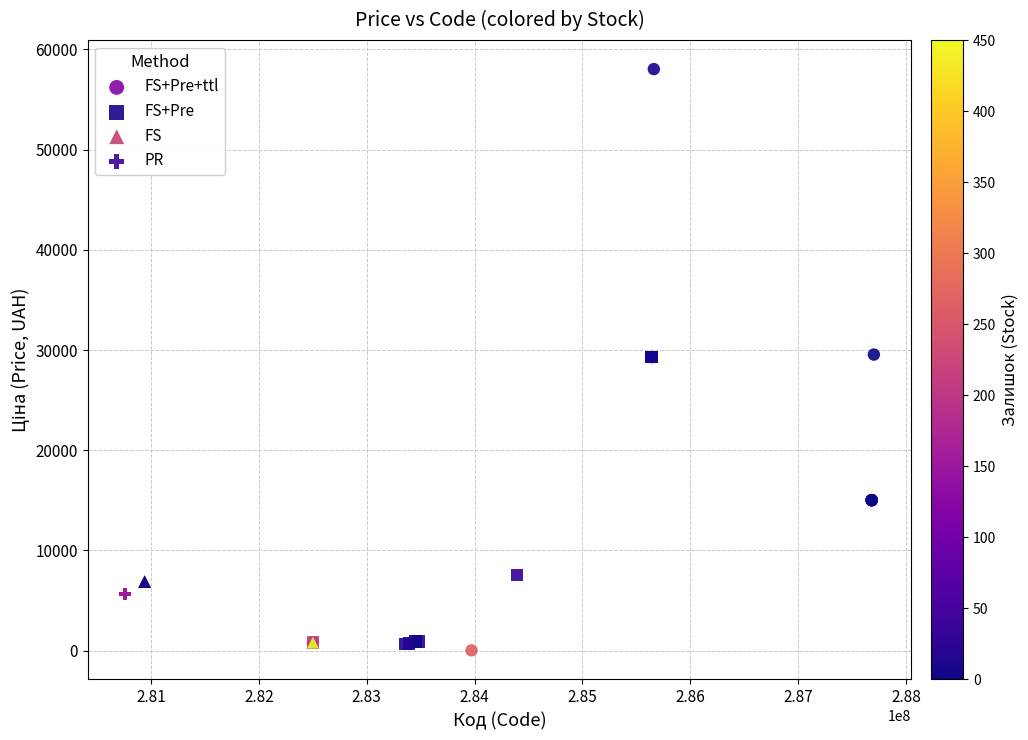

Which series reaches the minimum Y coordinate?

FS+Pre+ttl